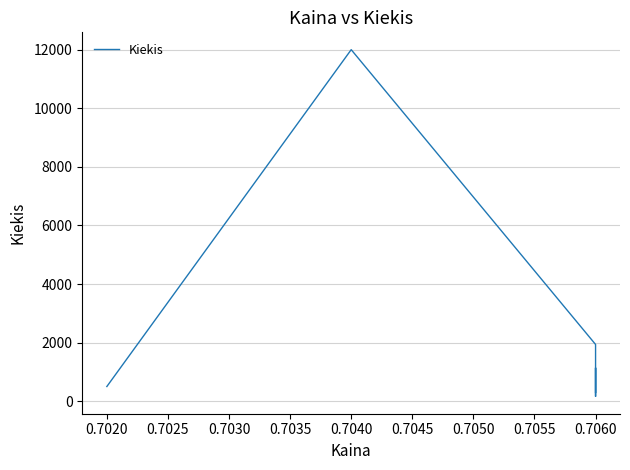

True or false: the data has more than 2 interior local peaks.

False